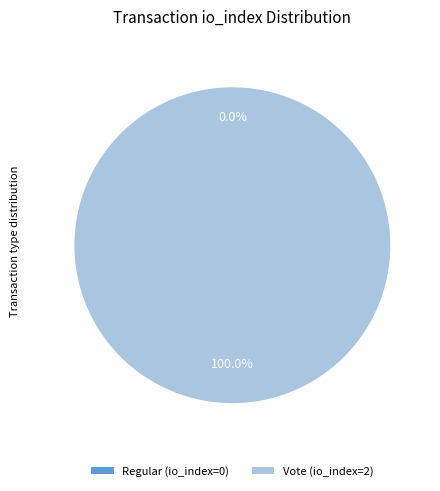

What percentage do Regular (io_index=0) and Vote (io_index=2) together represent?

100.0%